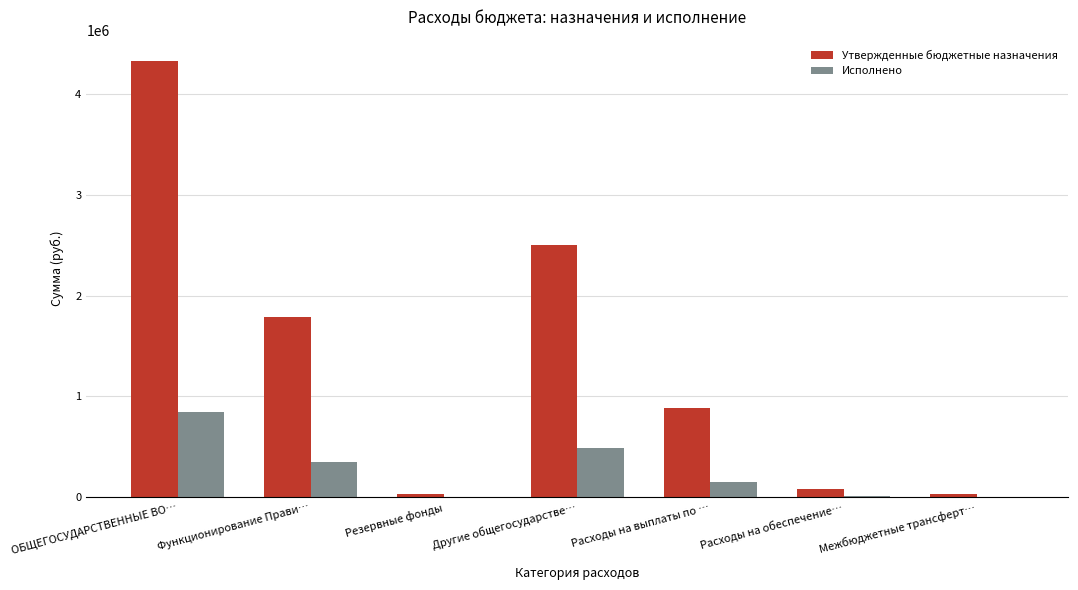

The Исполнено series shows 727878.6 at Другие общегосударстве…. True or false?

False